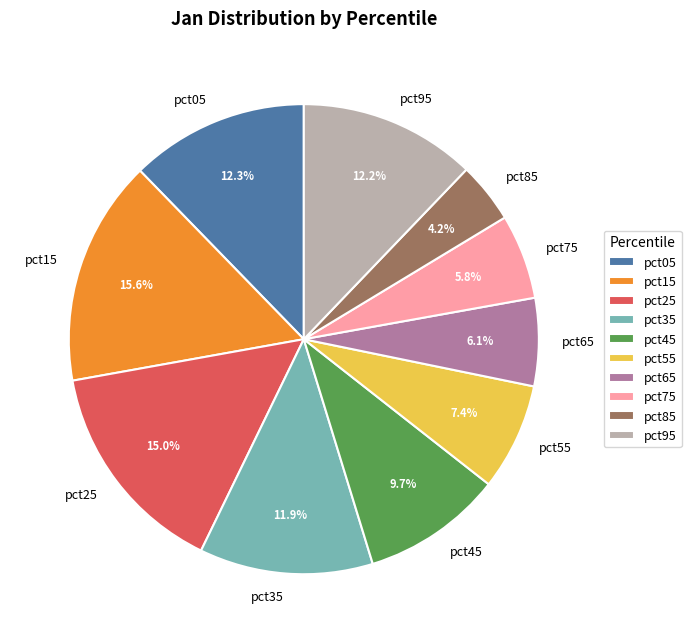

What percentage do pct35 and pct05 together represent?

24.2%